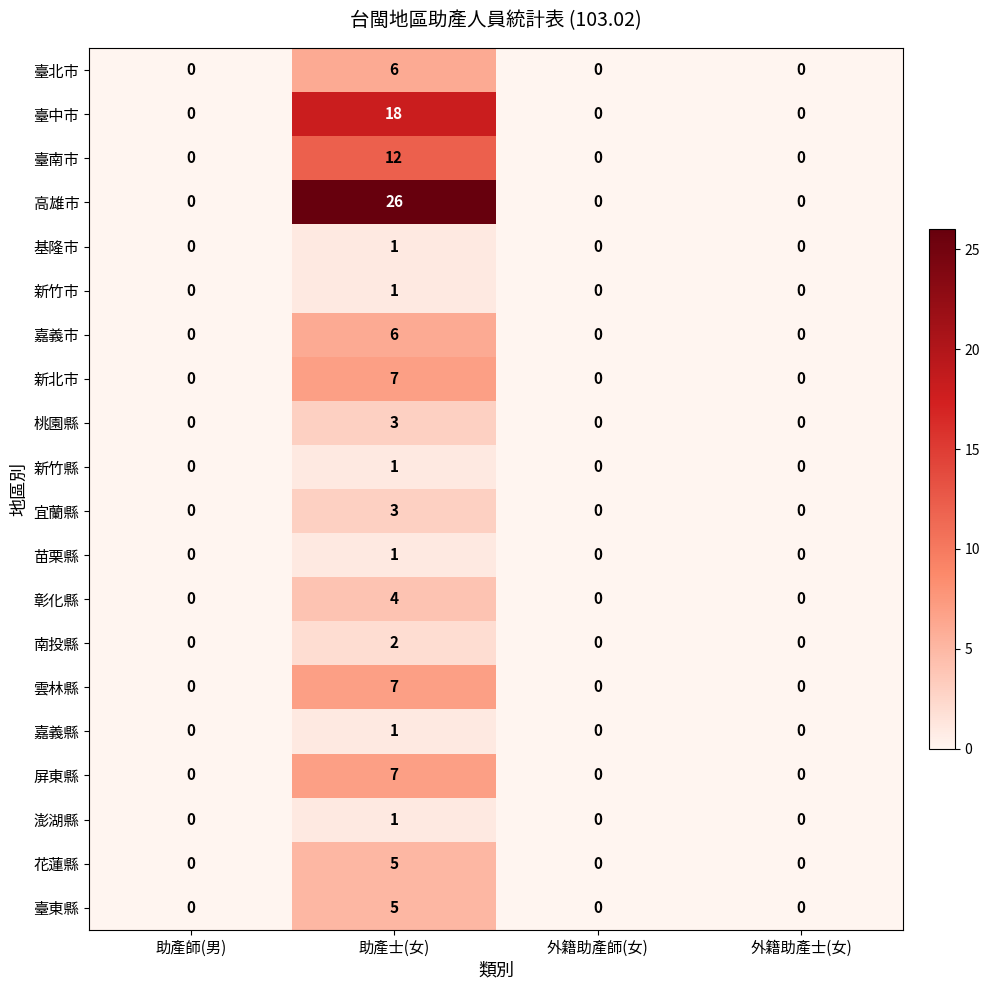

What is the difference between the maximum and minimum values in the 彰化縣 series?

4